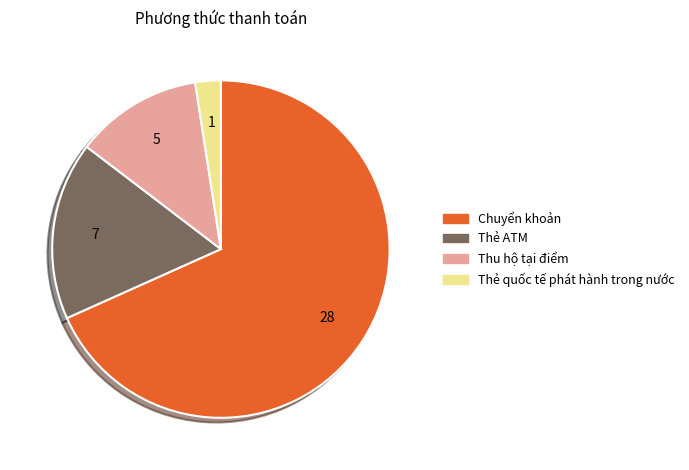

What is the smallest slice in the pie chart?

Thẻ quốc tế phát hành trong nước